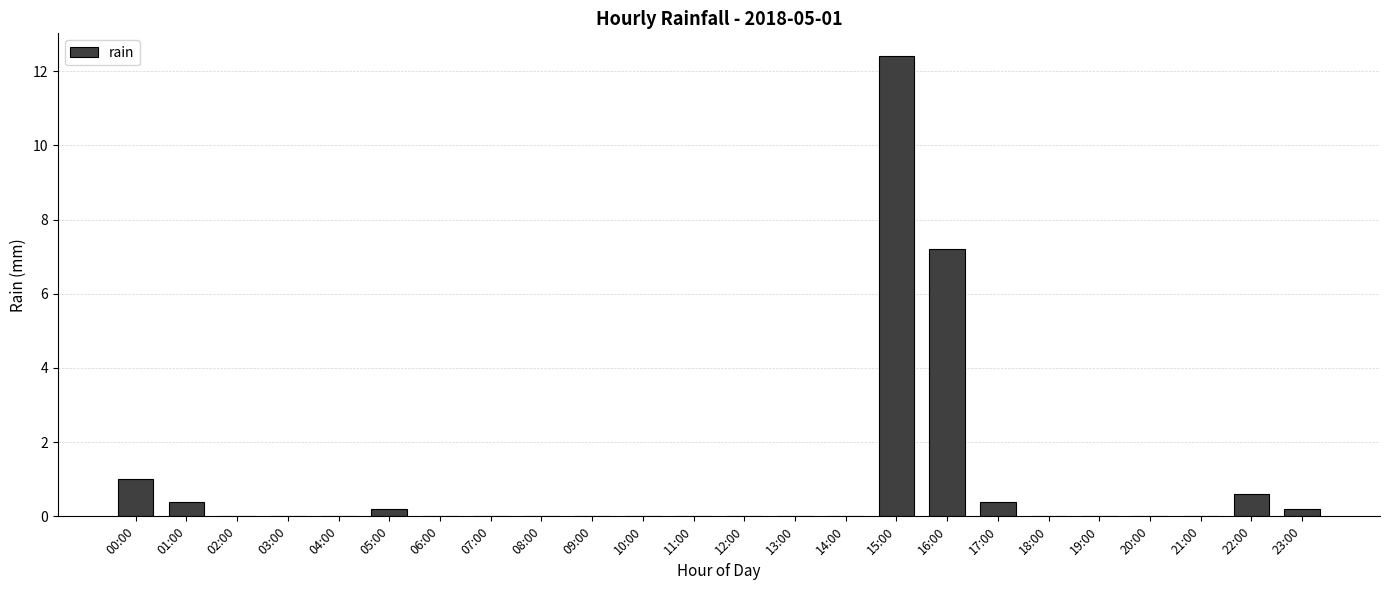

What is the greatest value displayed?

12.4